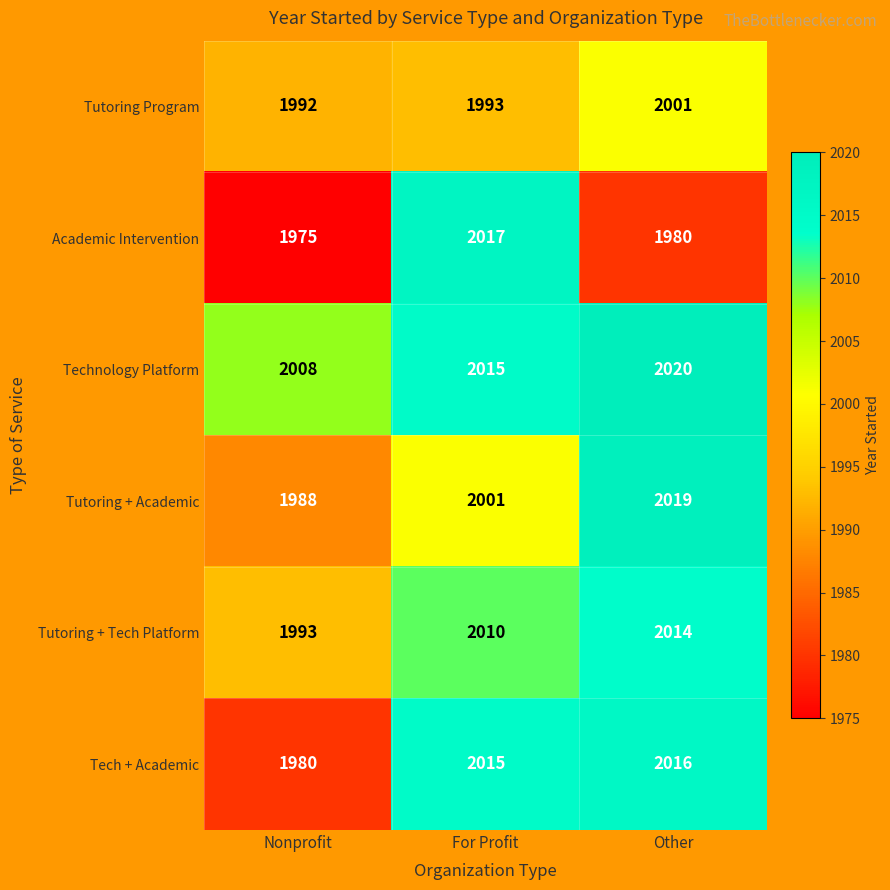

The value of Technology Platform at For Profit is 3546. True or false?

False